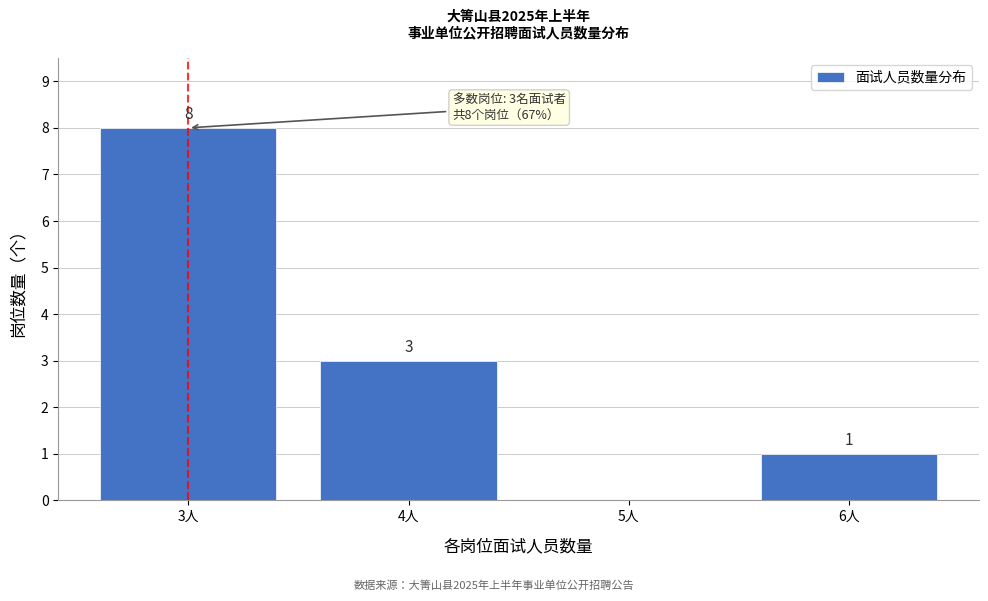

Reading right to left, what are all the values shown in this chart?

6人=1	5人=0	4人=3	3人=8